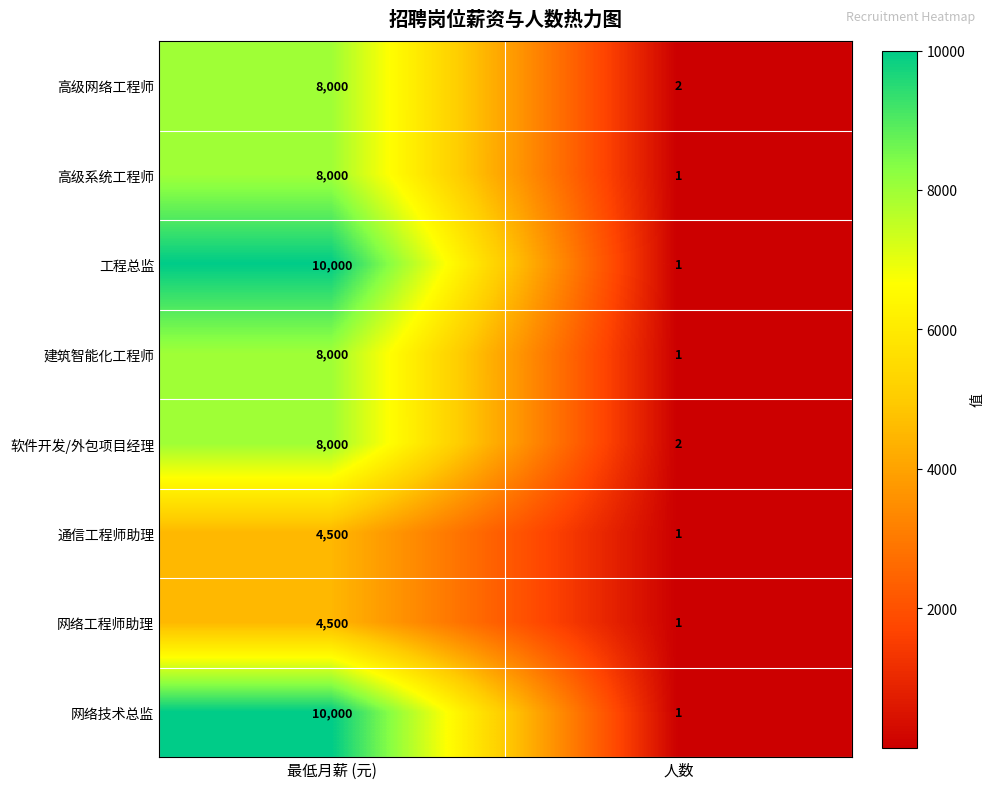

Count the number of categories in the chart.

2